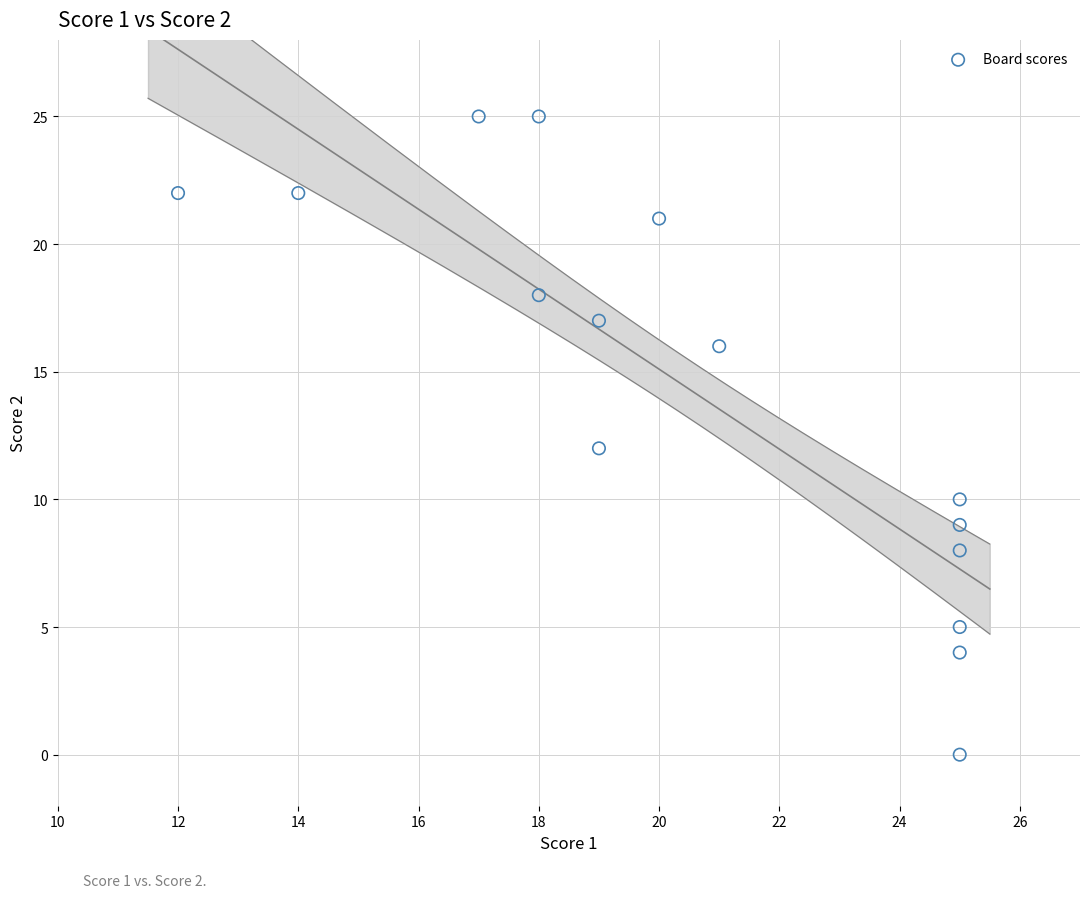

What is the range of Y values (max minus min)?

25